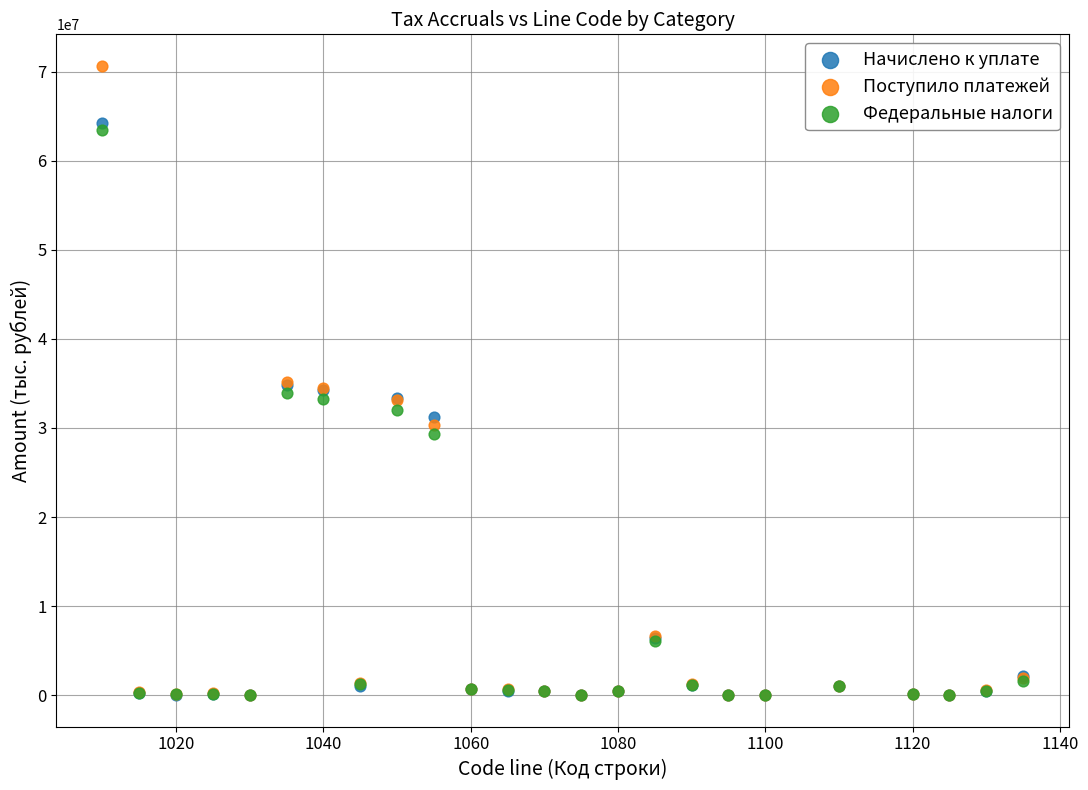

What are all the series names shown in the legend?

Начислено к уплате, Поступило платежей, Федеральные налоги